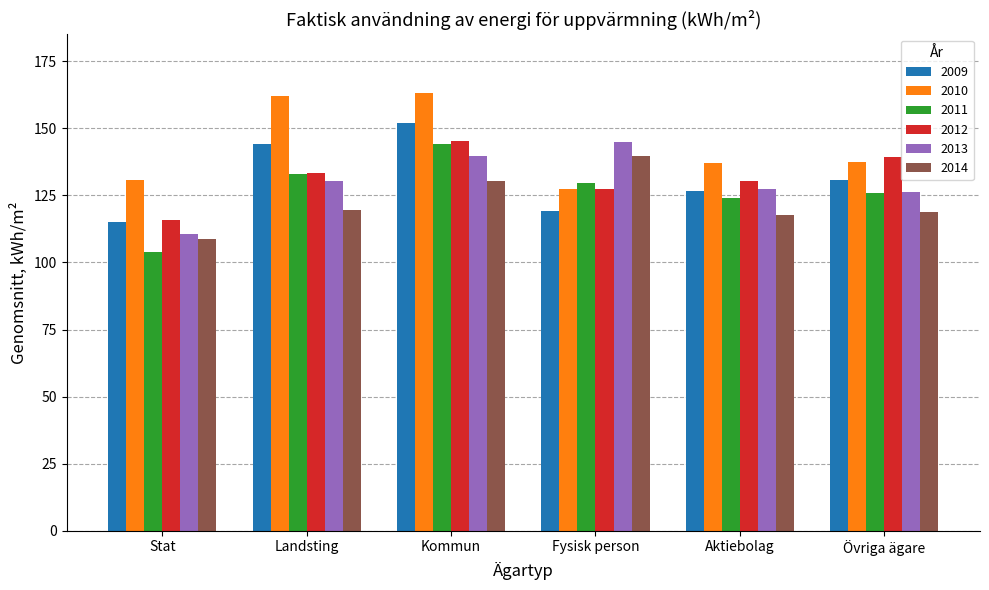

Is it true that 2009 equals 152.0 at Kommun?

True